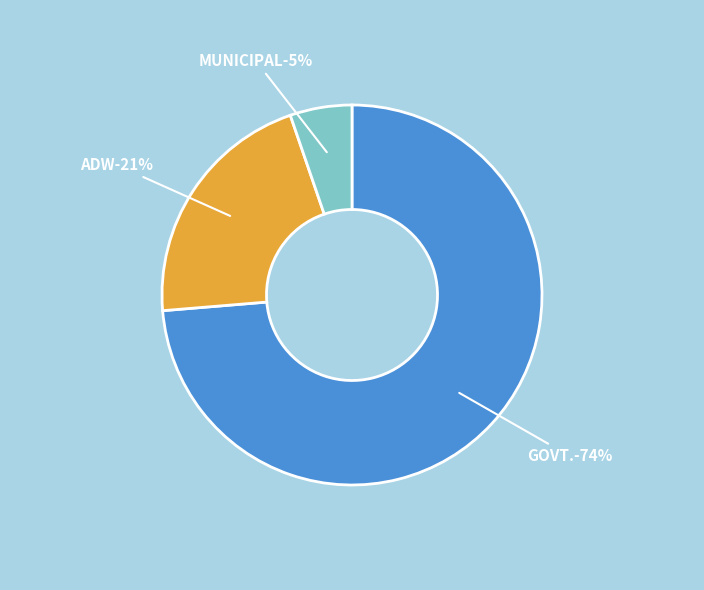

To the nearest percent, what is the combined percentage of MUNICIPAL and GOVT.?

79%